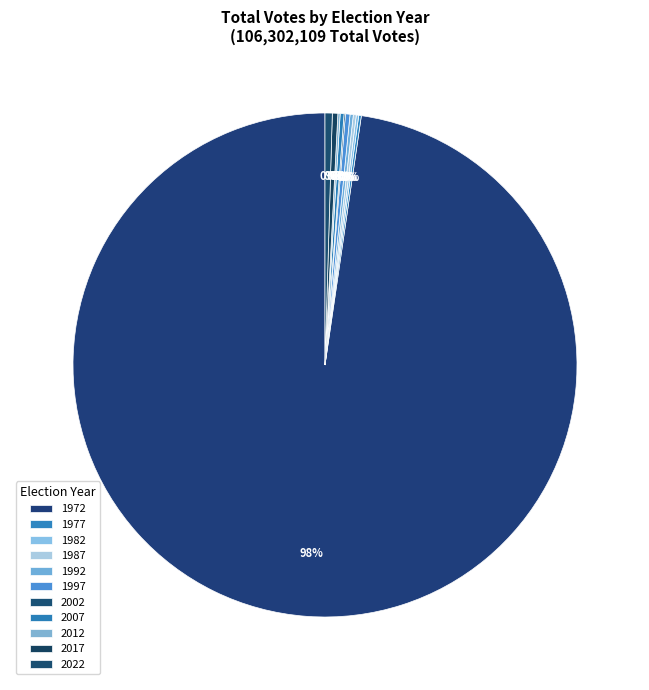

Count the number of slices in the pie.

11